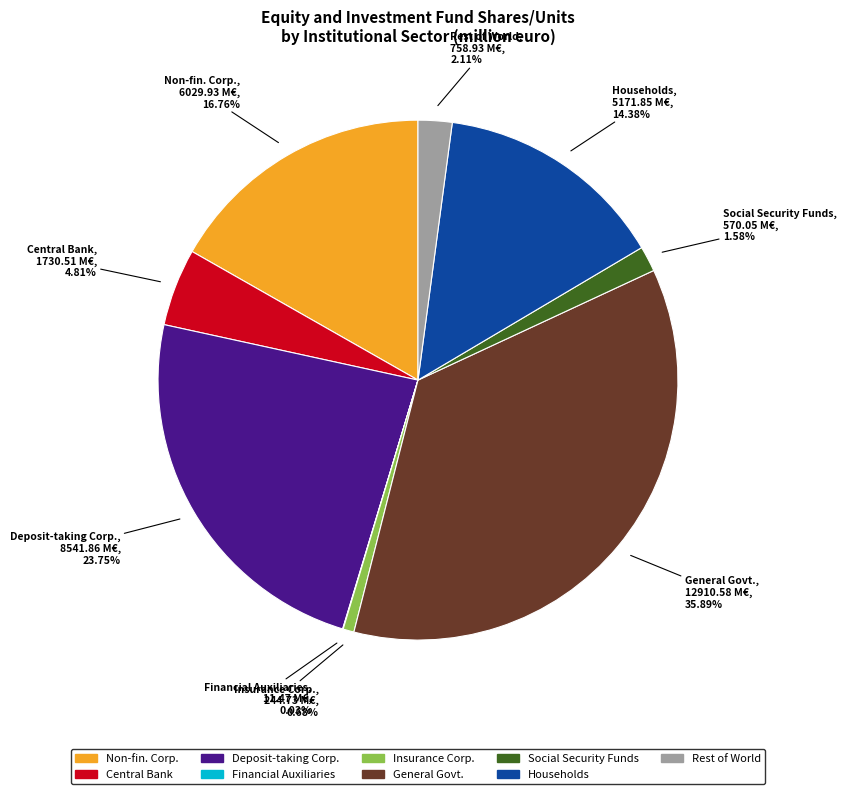

Is there any slice that represents more than half of the pie?

No